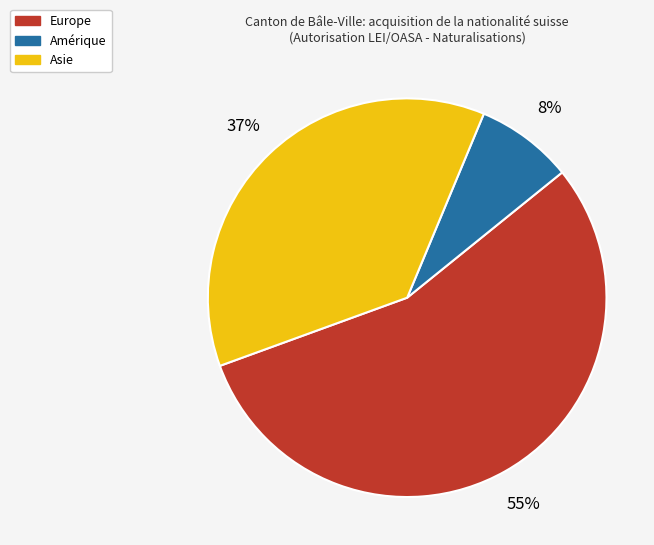

Is the sum of Europe and Asie greater than half?

Yes